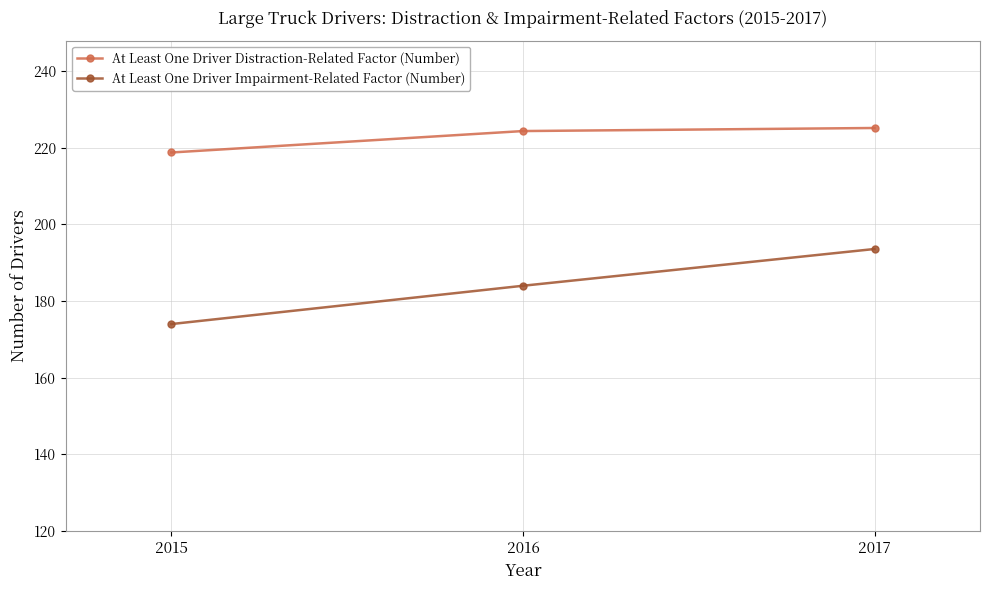

The value of At Least One Driver Distraction-Related Factor (Number) at 2017 is 263. True or false?

True